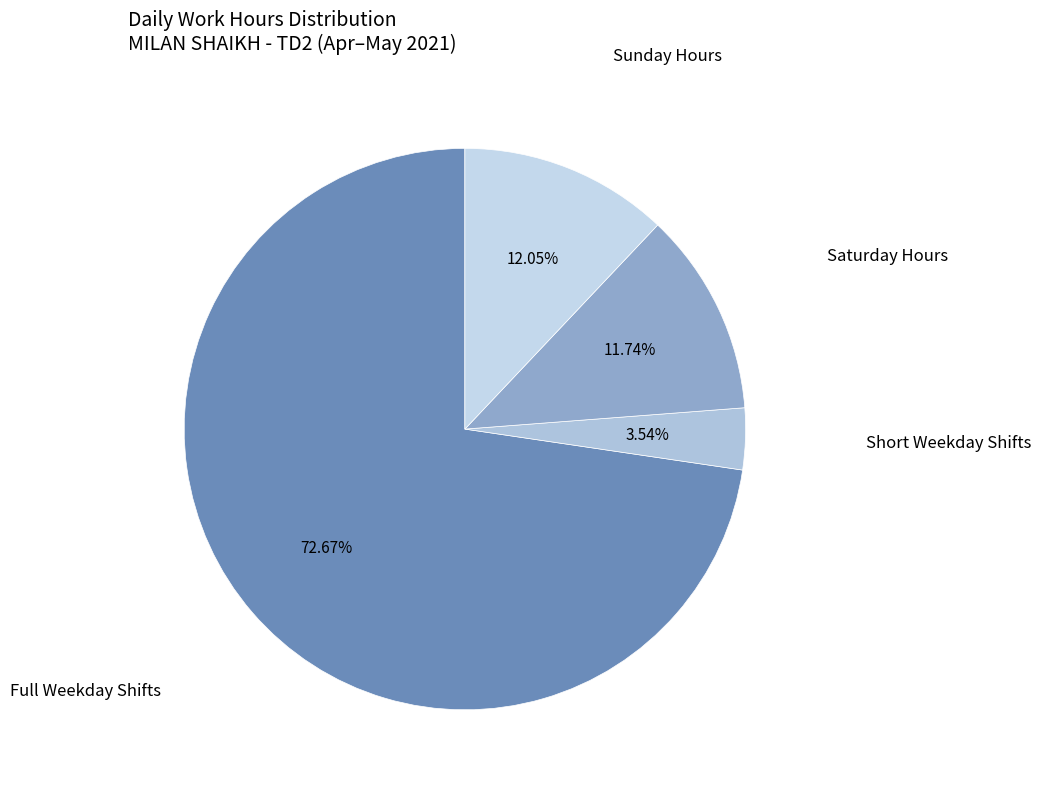

How many segments does this pie chart have?

4